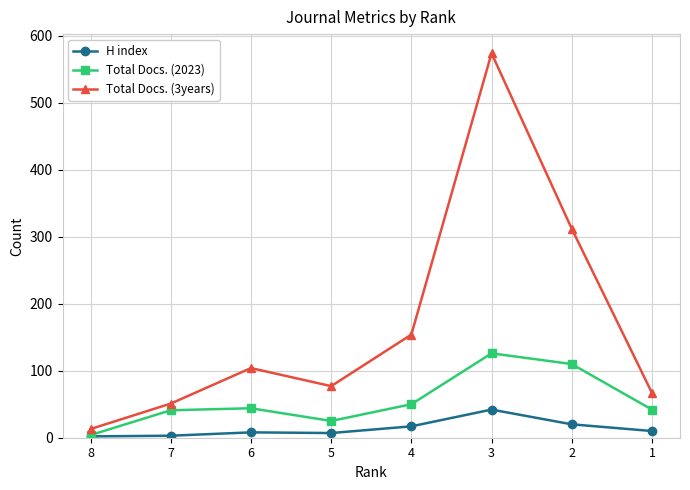

What is the value of the Total Docs. (3years) point at the 2nd from the left?

51